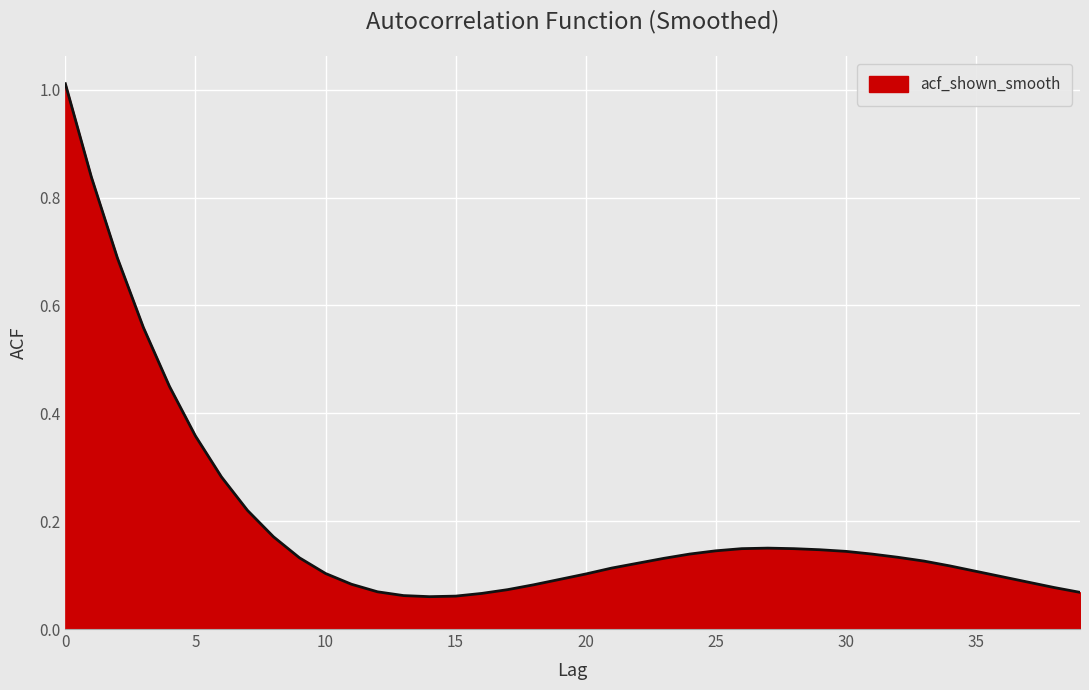

Where is the data nearest to the value 0?

14